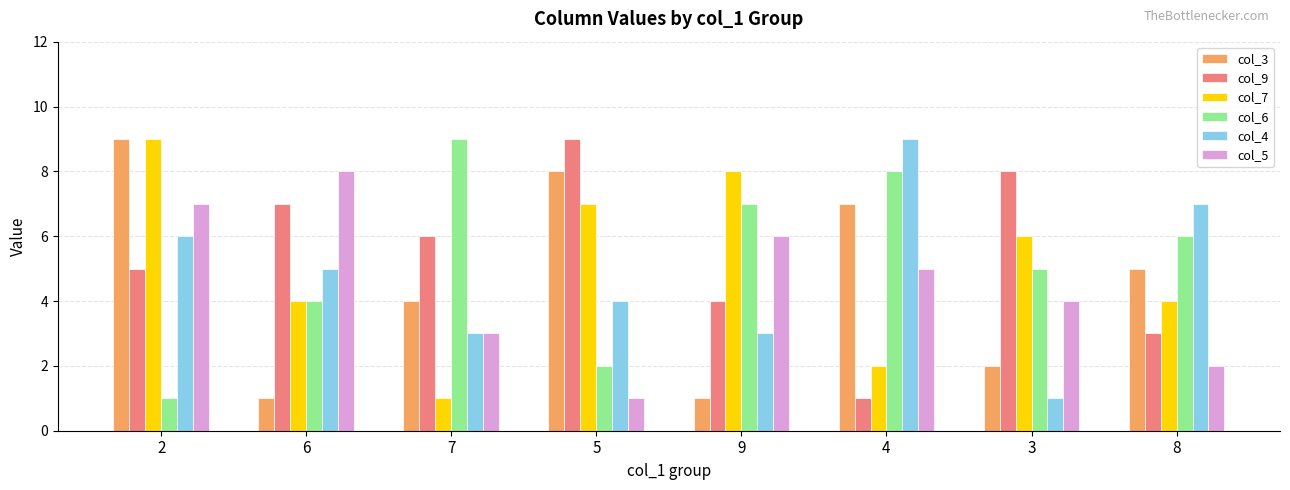

How many groups of bars are there?

8